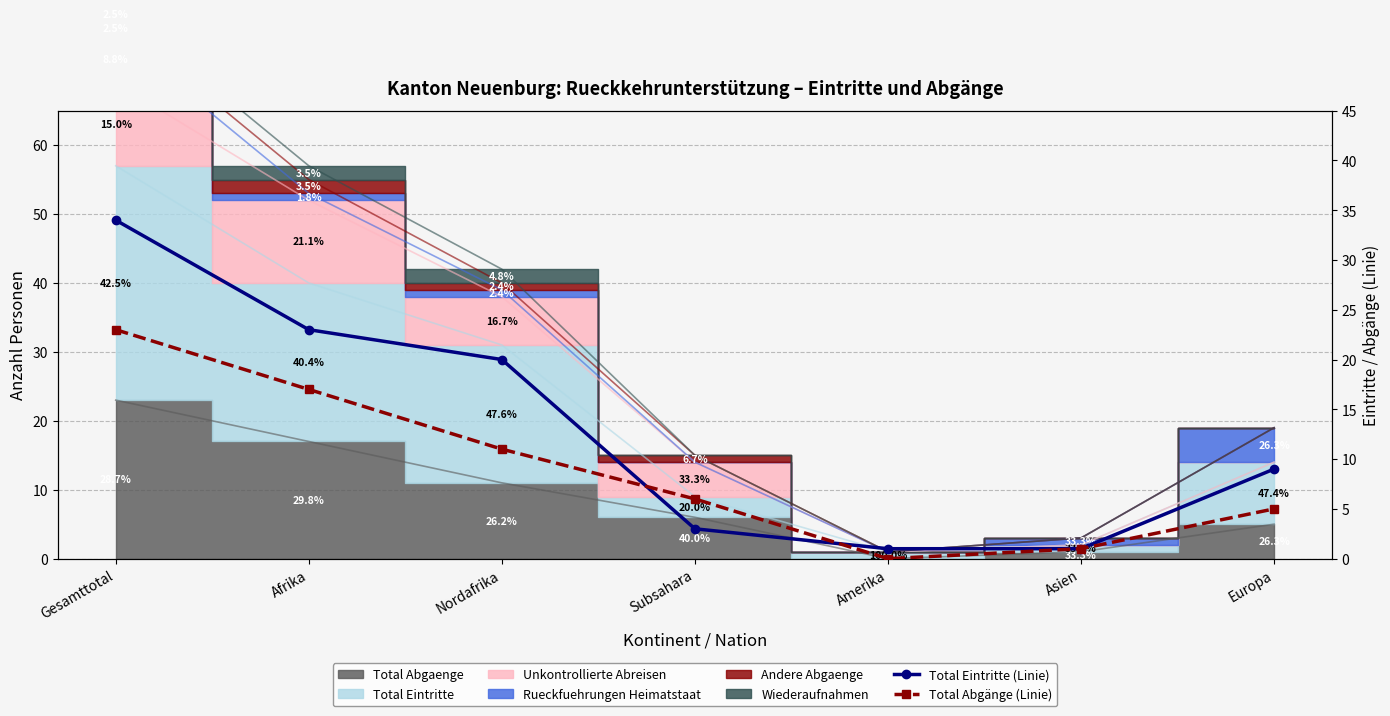

What is the label of the 1st point from the right?

Europa